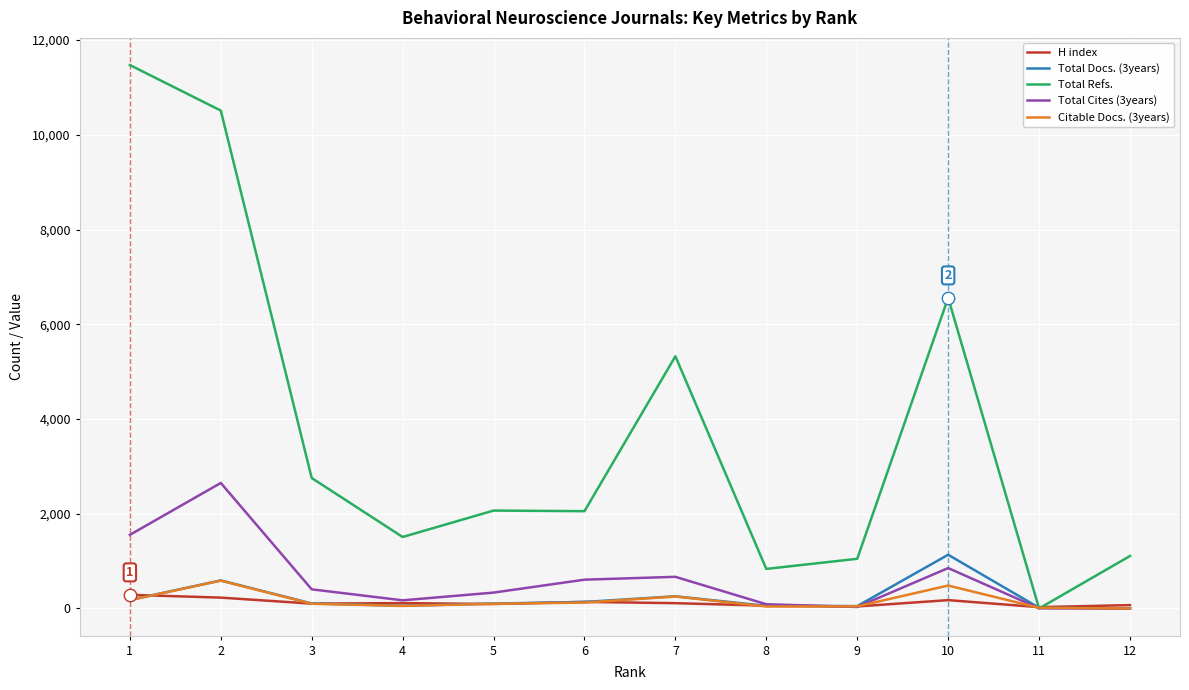

At which category is the sum across all series the highest?

2